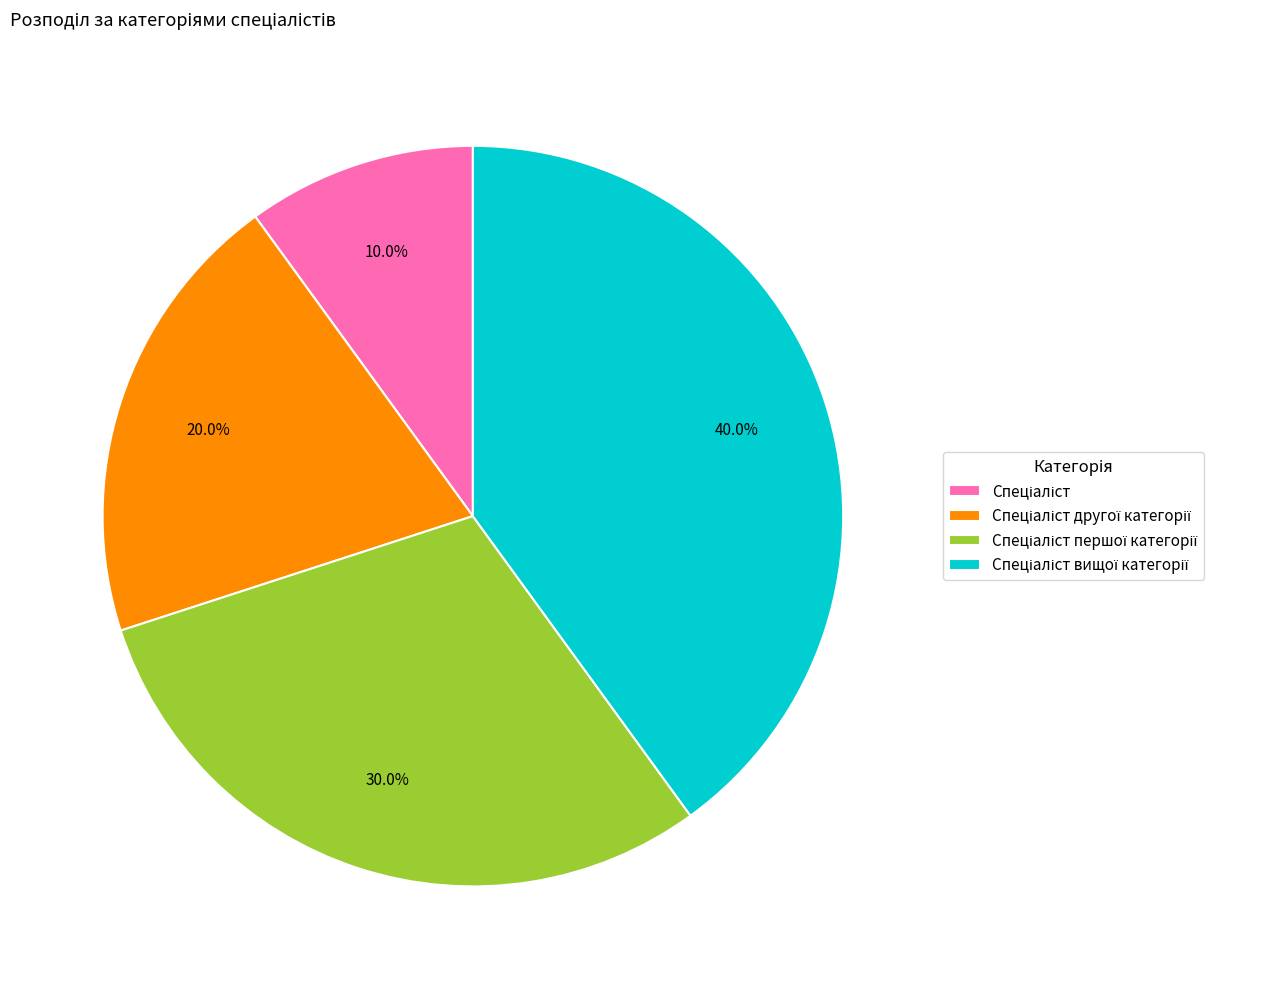

Is there a majority slice in this chart?

No